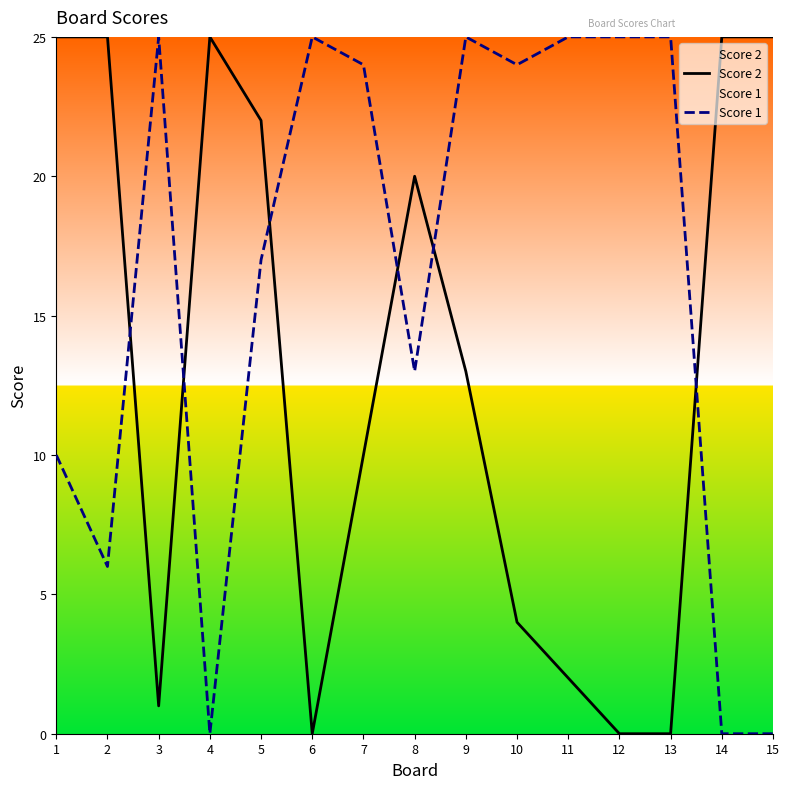

What are all the series names shown in the legend?

Score 2, Score 1